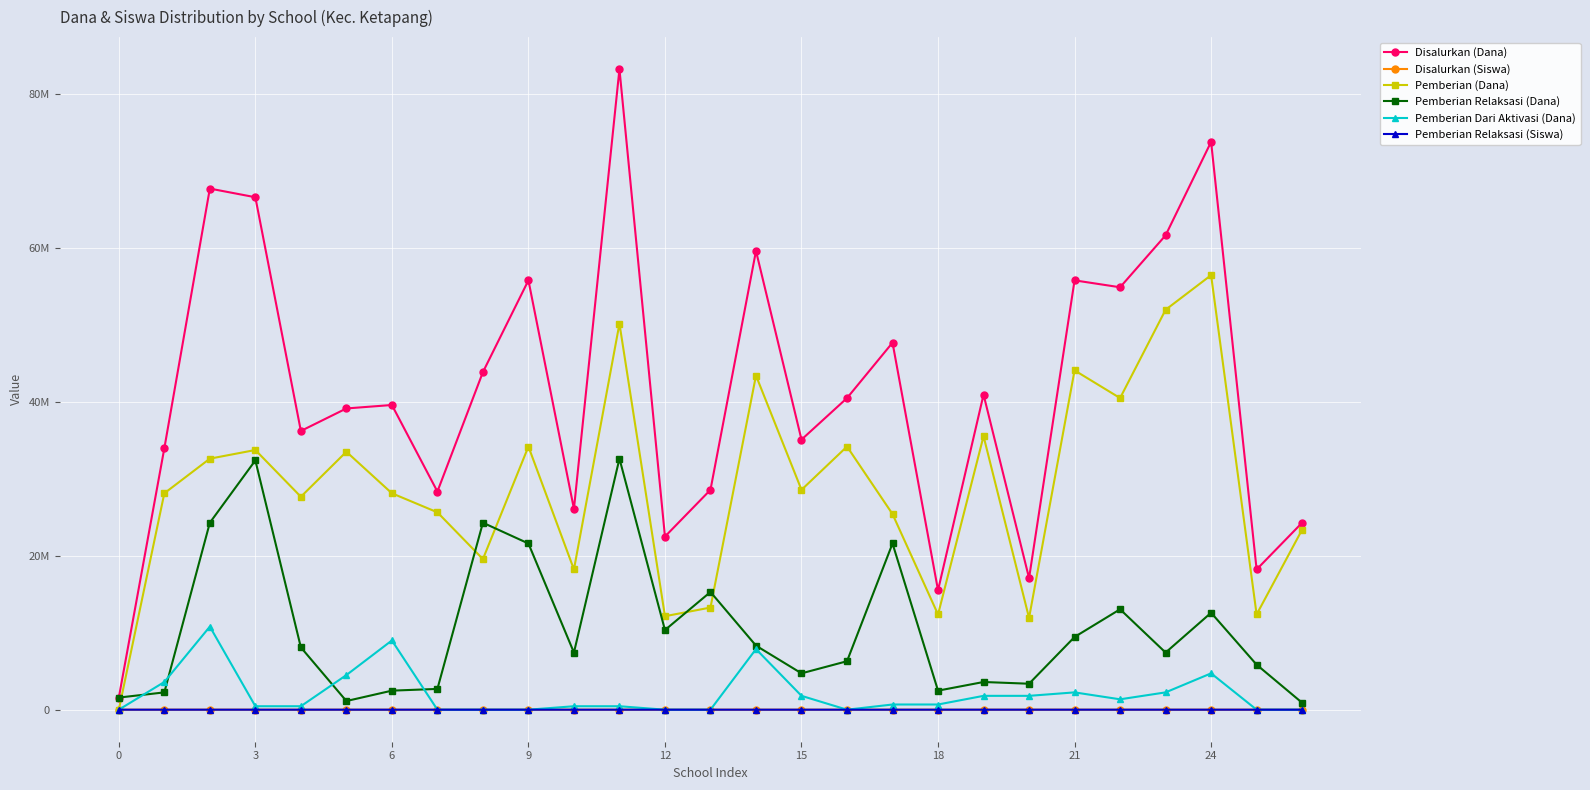

Is this an area chart (filled region under the line)?

No